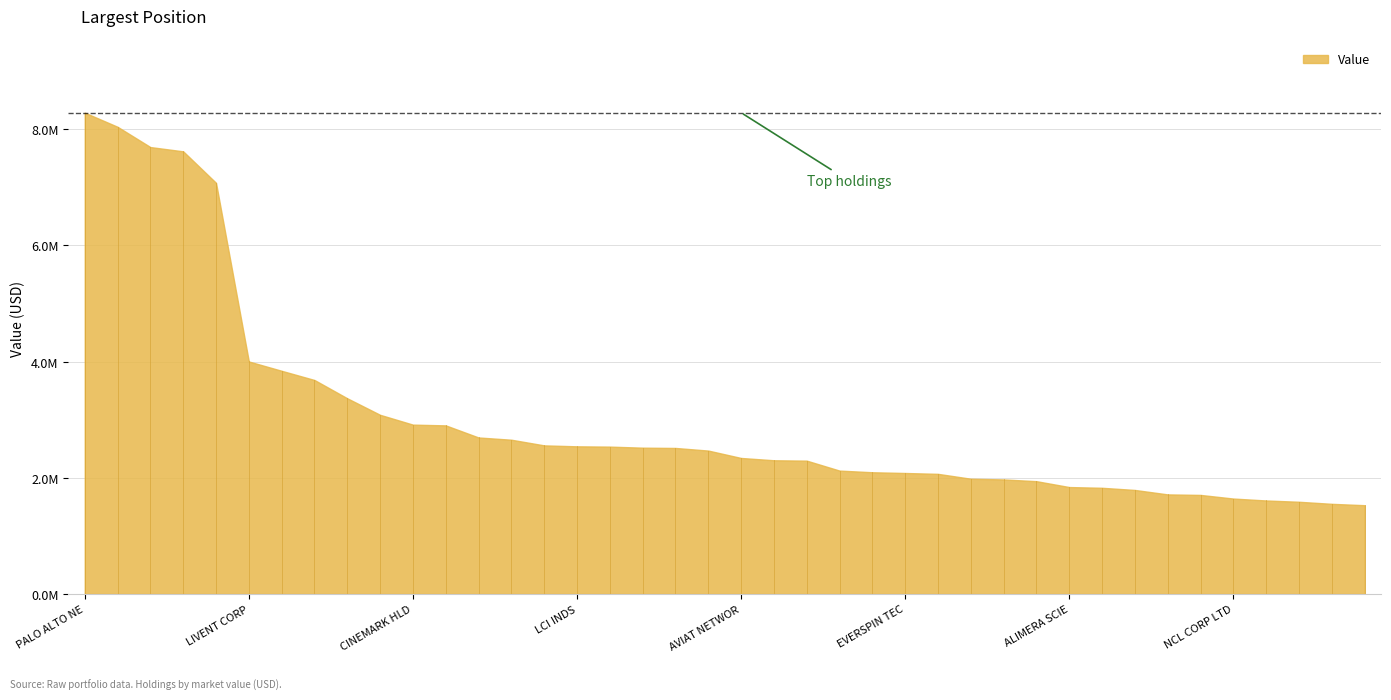

Which category has the lowest value across all series?

ZIFF DAVIS INC